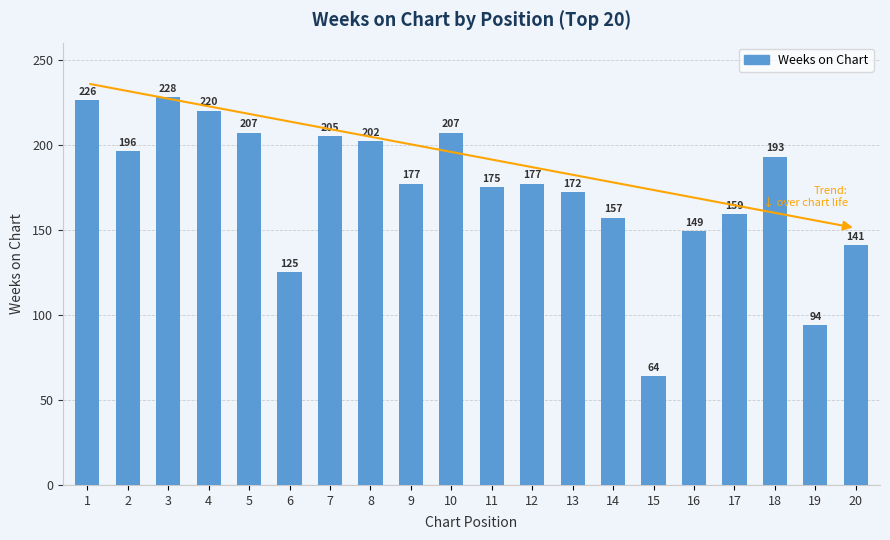

What is the difference between the values at 7 and 16?

56